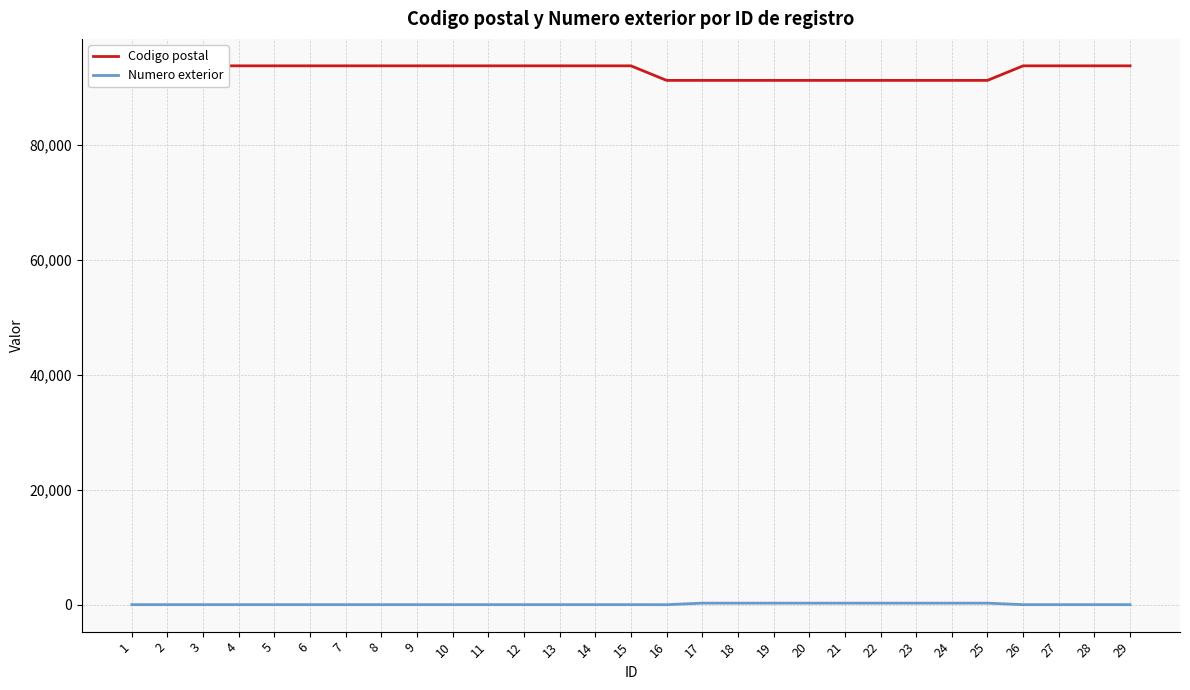

Reading left to right, list all the values displayed in this chart.

Codigo postal: 93700	93700	93700	93700	93700	93700	93700	93700	93700	93700	93700	93700	93700	93700	93700	91170	91170	91170	91170	91170	91170	91170	91170	91170	91170	93700	93700	93700	93700
Numero exterior: 32	32	32	32	32	32	32	32	32	32	32	32	32	32	32	27	295	295	295	295	295	295	295	295	295	32	32	32	32